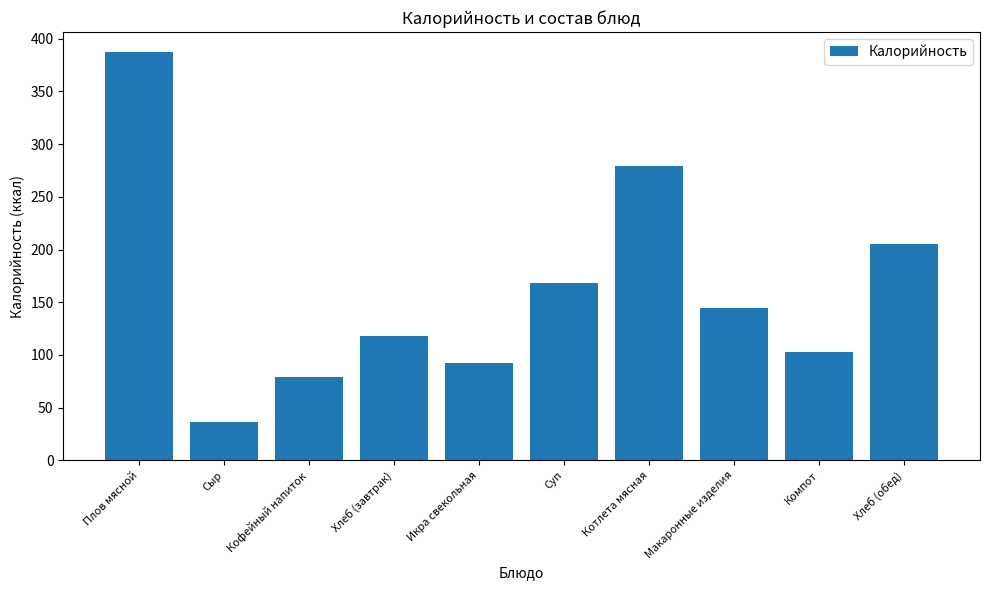

Are the bars horizontal?

No